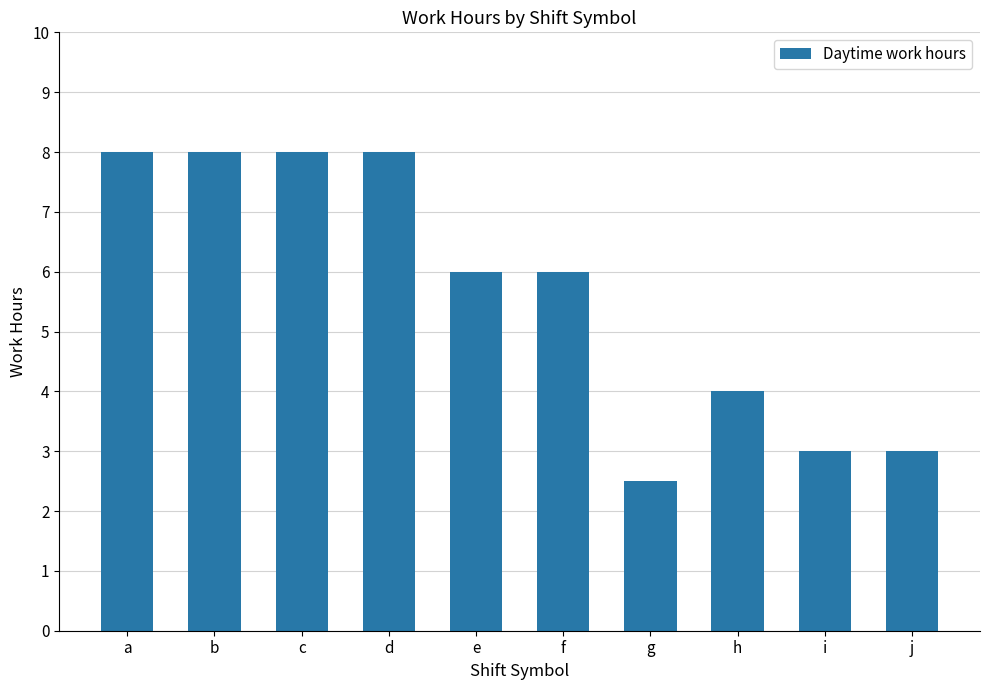

The chart shows a value of 5.1 at i. True or false?

False